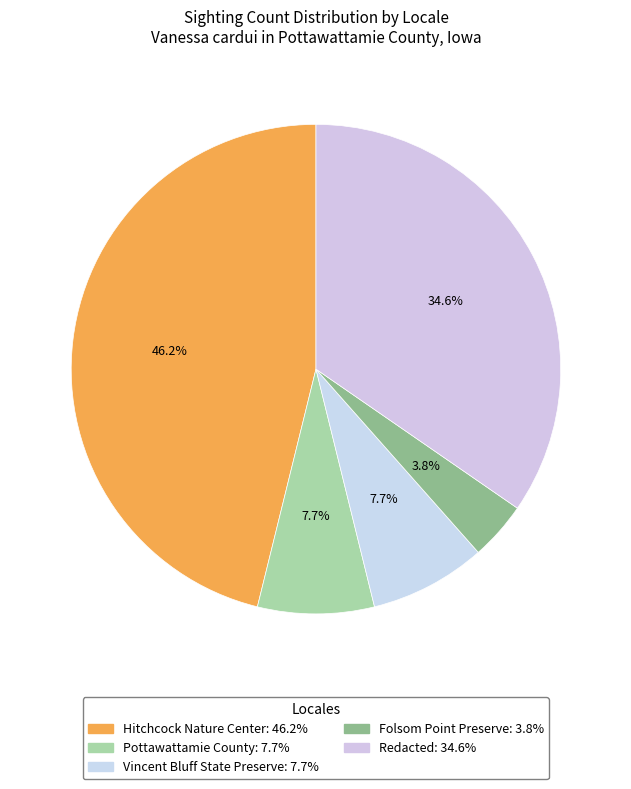

Which slice is the largest?

Hitchcock Nature Center